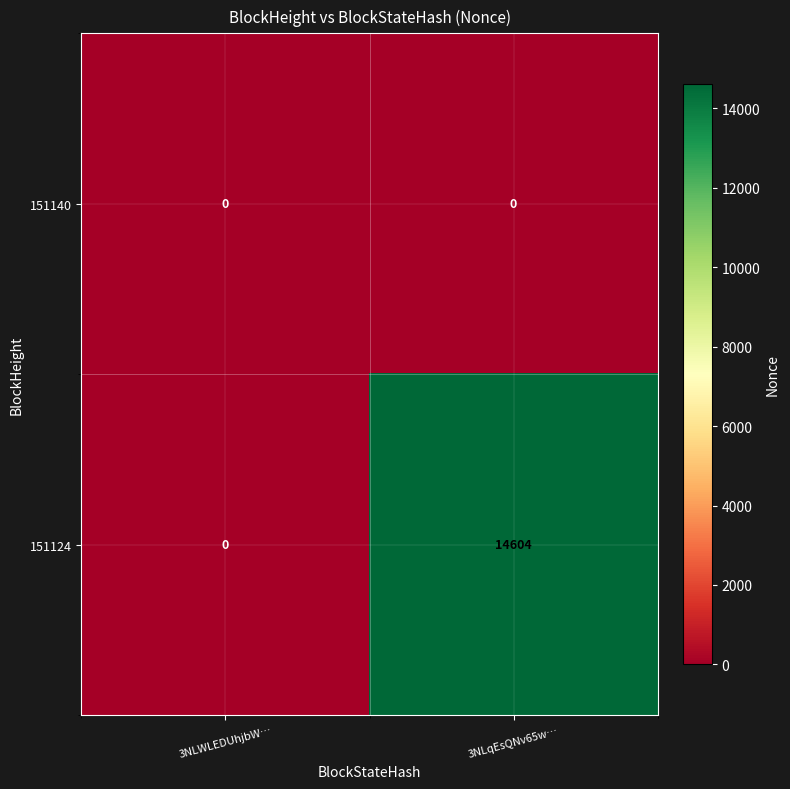

Which series has the largest range (max minus min)?

151124